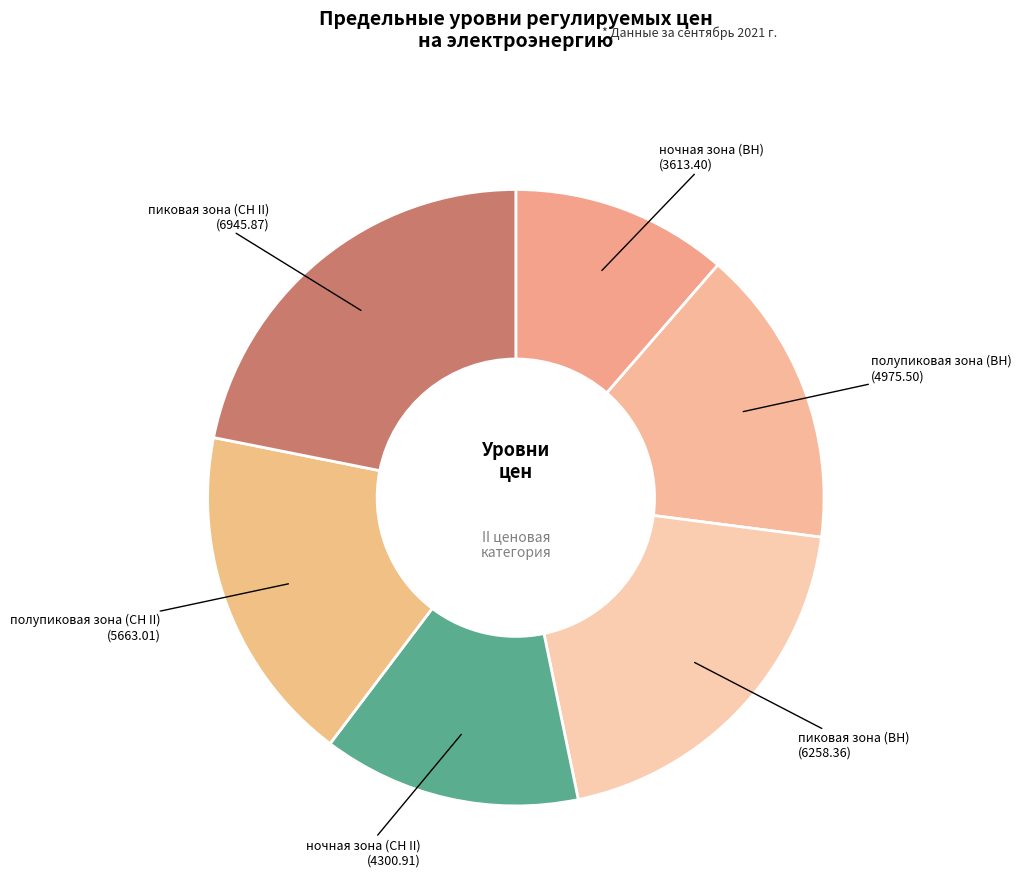

Count the number of slices in the pie.

6